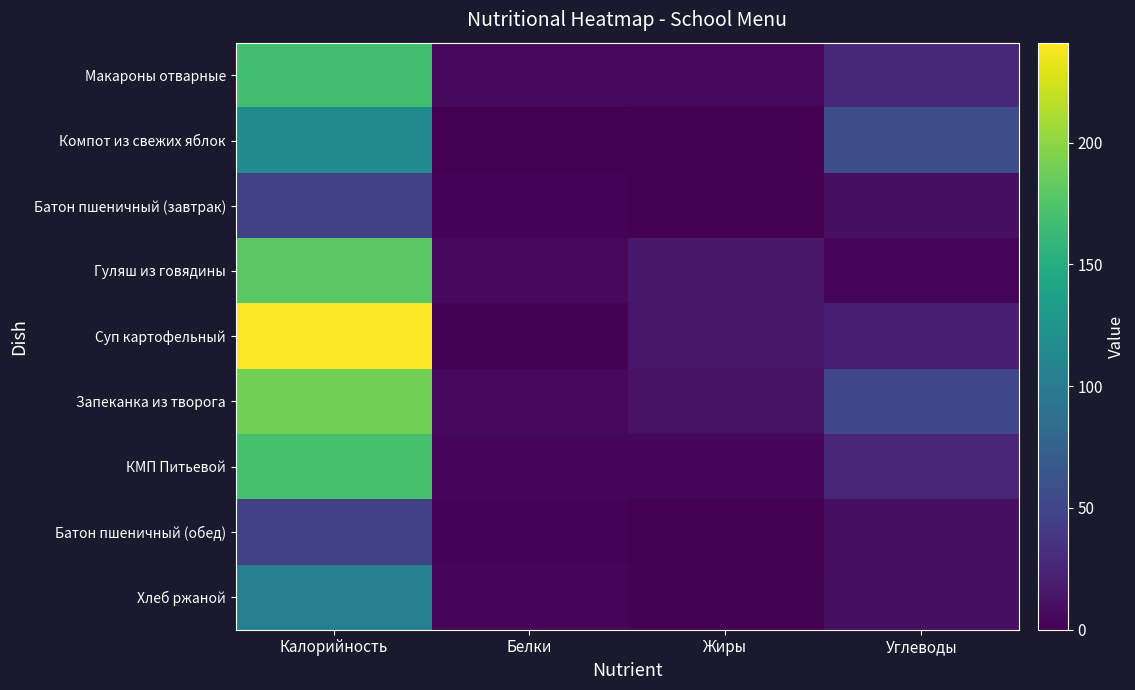

At how many categories does at least one series exceed 46?

2